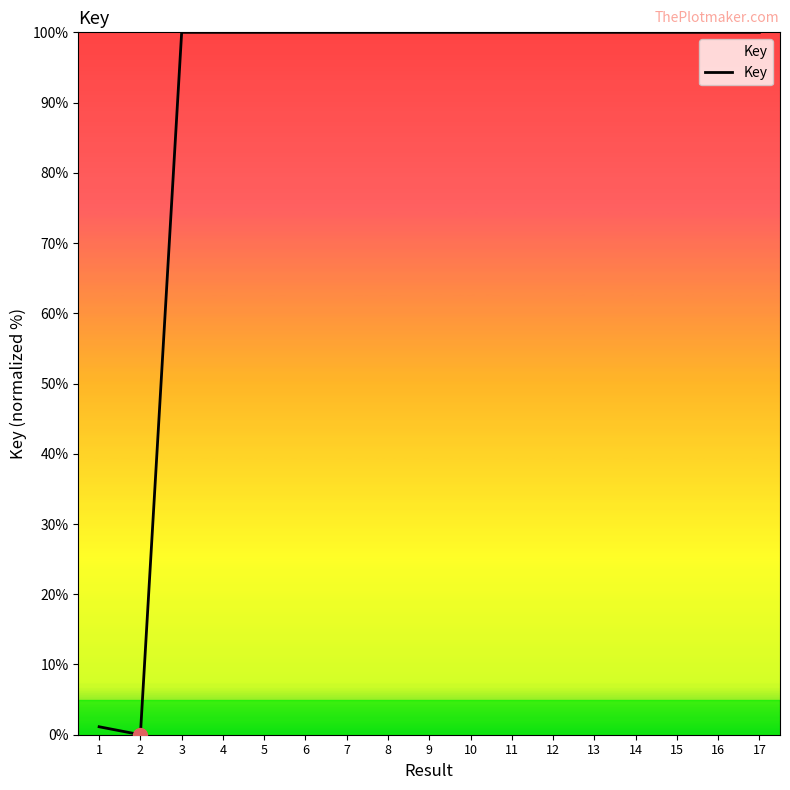

Is it true that the value at 10 is 100.0?

True